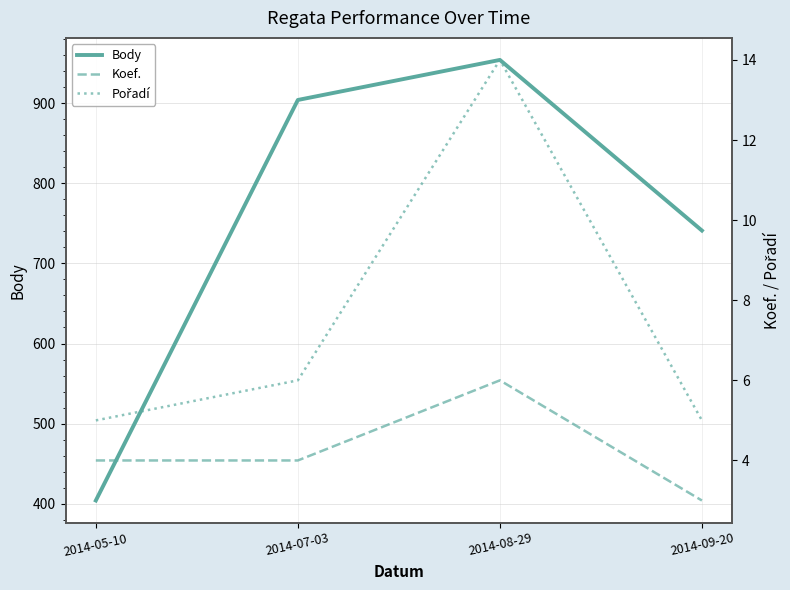

Count the number of data series in this chart.

3